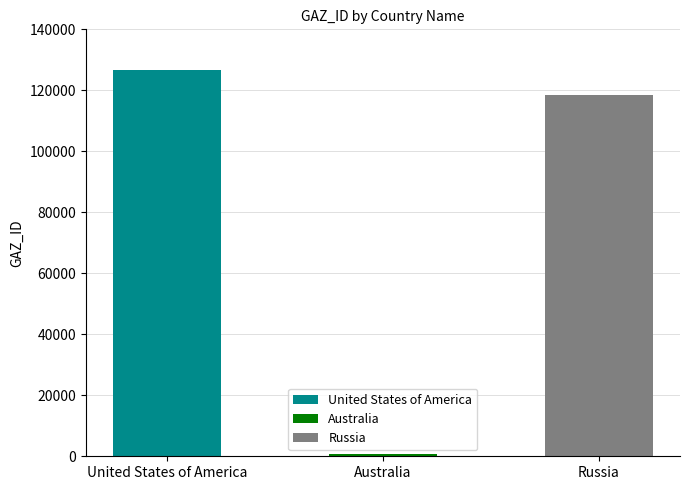

What is the label of the 1st bar from the left?

United States of America